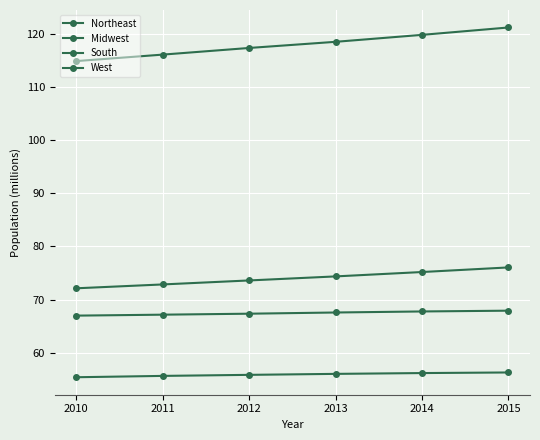

Count the number of categories in the chart.

6